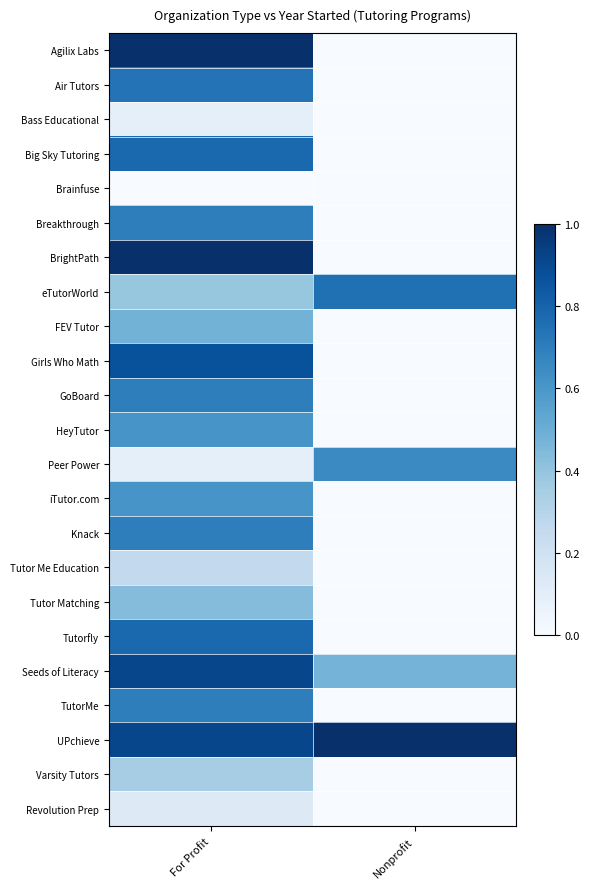

Rank the series by their maximum value, from highest to lowest.

Agilix Labs, BrightPath, UPchieve, Seeds of Literacy, Girls Who Math, Big Sky Tutoring, Tutorfly, eTutorWorld, Air Tutors, Breakthrough, GoBoard, Knack, TutorMe, Peer Power, HeyTutor, iTutor.com, FEV Tutor, Tutor Matching, Varsity Tutors, Tutor Me Education, Revolution Prep, Bass Educational, Brainfuse